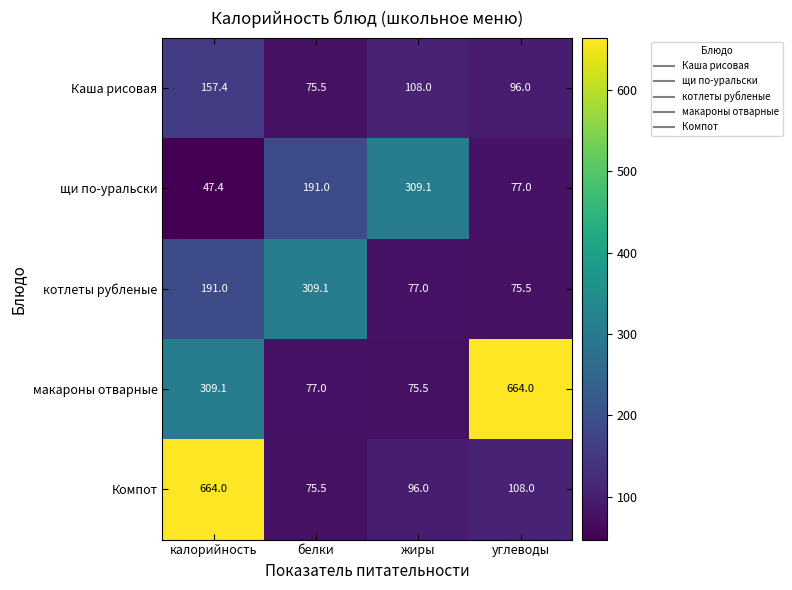

What is the sum of all Каша рисовая values?

436.9